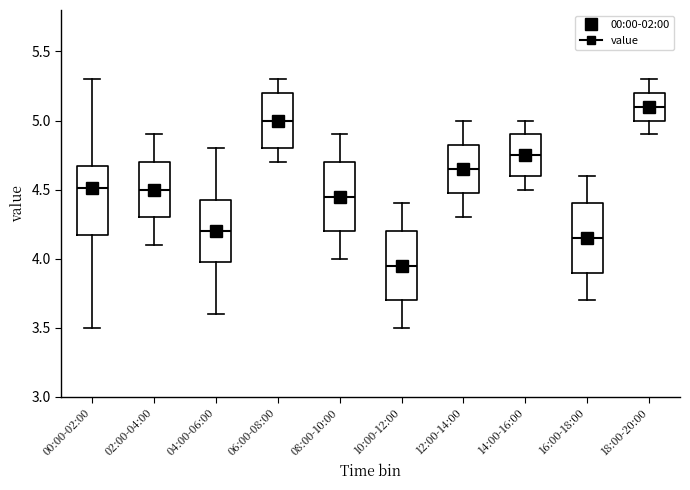

Reading left to right, transcribe this box plot: for each box, give where its median line is, the range the box spans, and where its two whiskers end, as read against the y-axis. The values are not printed on the chart, so give them approximately, as read against the axis.

00:00-02:00: median 4.50, box 4.15 to 4.65, whiskers 3.50 to 5.30
02:00-04:00: median 4.50, box 4.30 to 4.70, whiskers 4.10 to 4.90
04:00-06:00: median 4.20, box 4.00 to 4.45, whiskers 3.60 to 4.80
06:00-08:00: median 5.00, box 4.80 to 5.20, whiskers 4.70 to 5.30
08:00-10:00: median 4.45, box 4.20 to 4.70, whiskers 4.00 to 4.90
10:00-12:00: median 3.95, box 3.70 to 4.20, whiskers 3.50 to 4.40
12:00-14:00: median 4.65, box 4.50 to 4.85, whiskers 4.30 to 5.00
14:00-16:00: median 4.75, box 4.60 to 4.90, whiskers 4.50 to 5.00
16:00-18:00: median 4.15, box 3.90 to 4.40, whiskers 3.70 to 4.60
18:00-20:00: median 5.10, box 5.00 to 5.20, whiskers 4.90 to 5.30